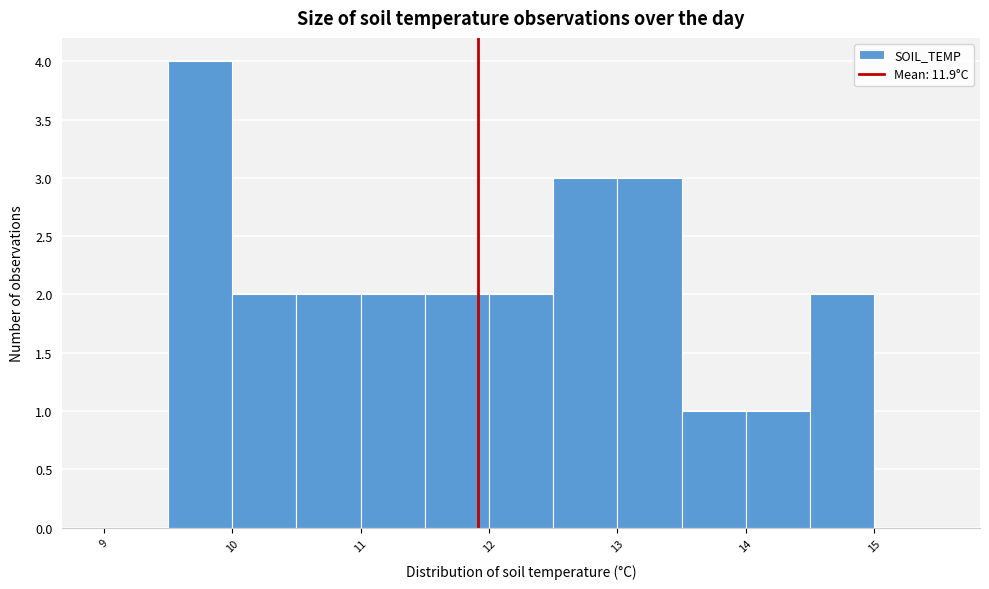

What is the height of the bar covering 9.5 to 10.0 on the x-axis? The values are not printed on the chart, so give them approximately, as read against the axis.

4